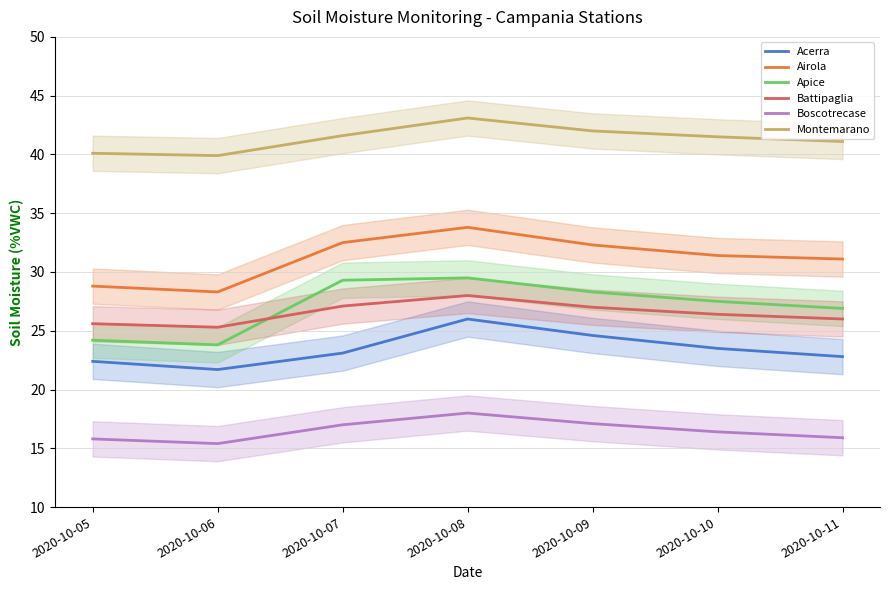

Rank the series by their maximum value, from lowest to highest.

Boscotrecase, Acerra, Battipaglia, Apice, Airola, Montemarano